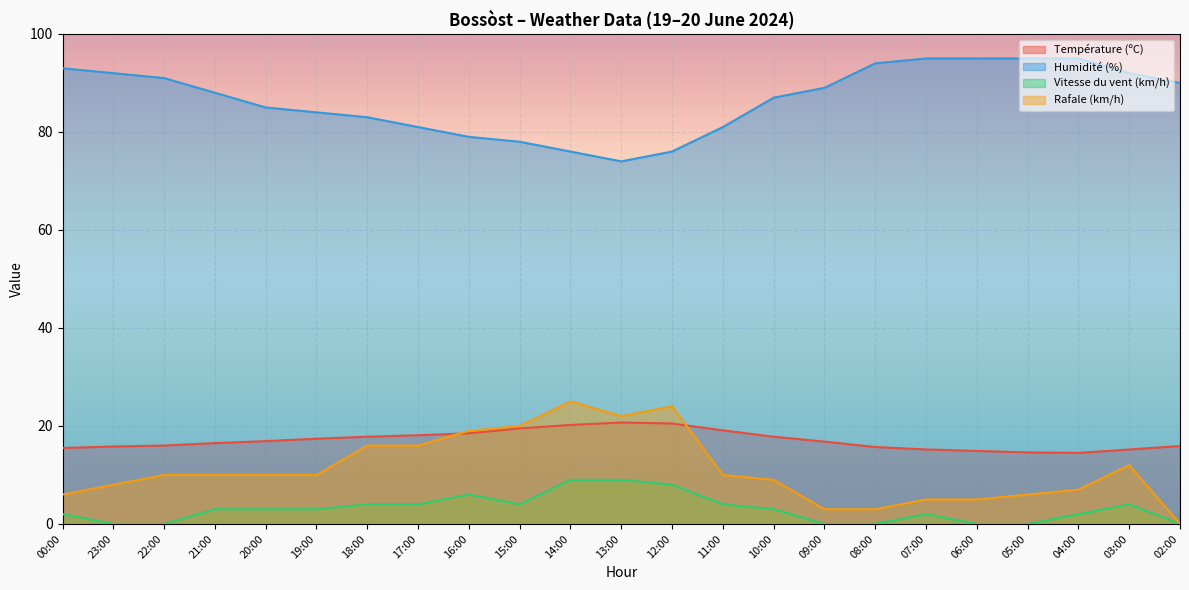

Between 19:00 and 11:00, which series saw the biggest shift?

Humidité (%)